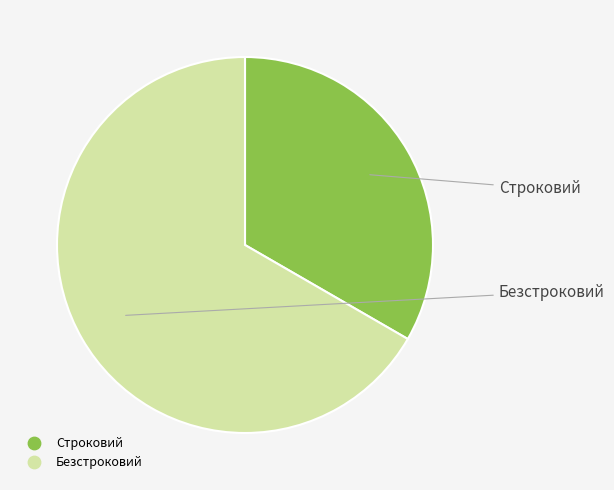

True or false: Строковий accounts for 33% of the total.

True